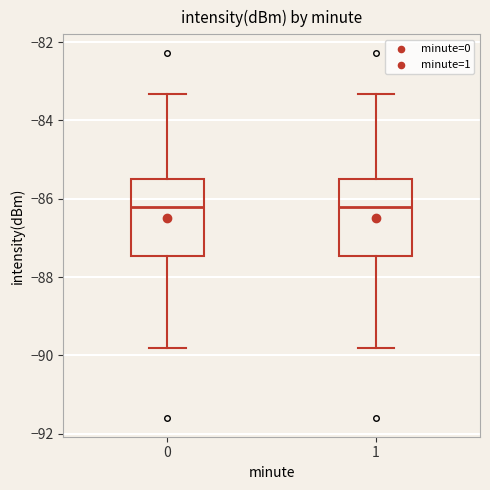

Where is the lower edge of the box at x = 1 on the y-axis? The values are not printed on the chart, so give them approximately, as read against the axis.

-87.4